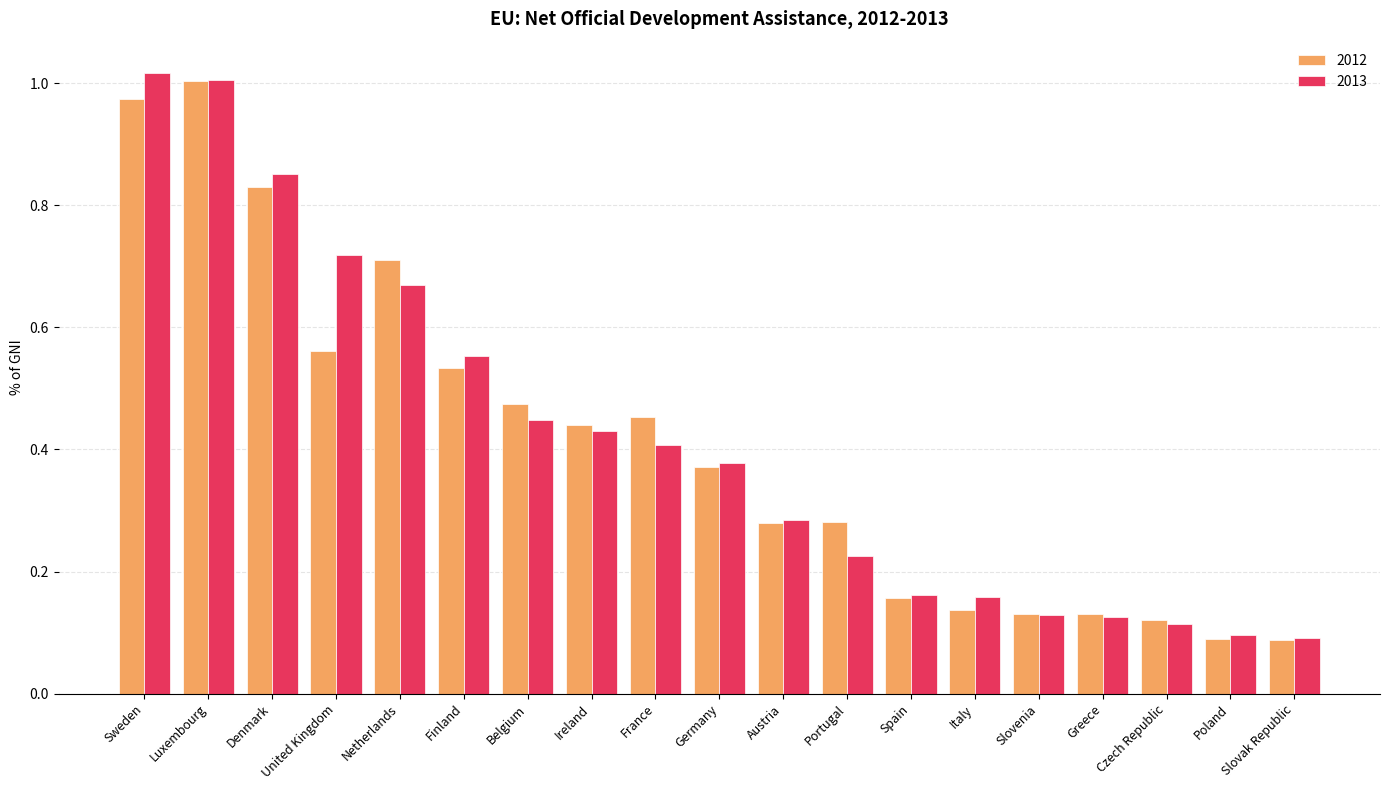

True or false: 2012 has a value of 0.6 at Sweden.

False